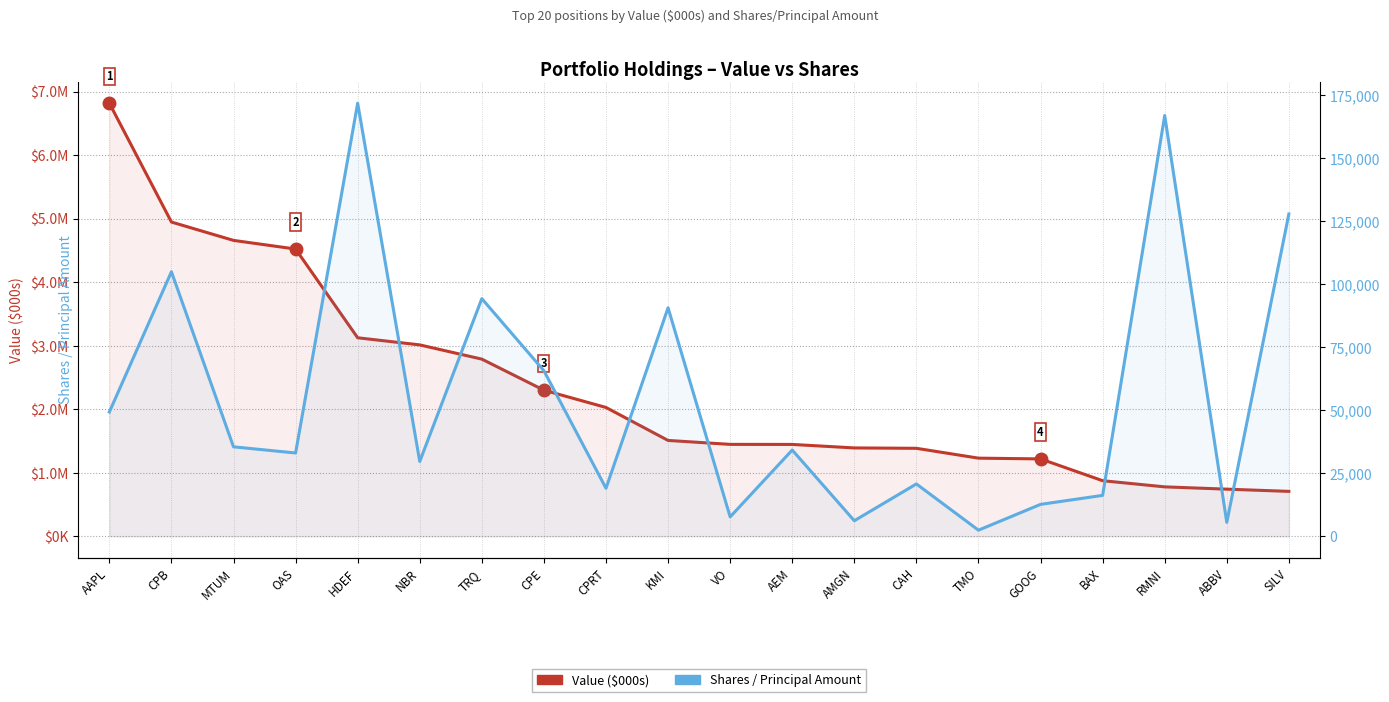

Between CPB and ABBV, which series saw the biggest shift?

Value ($000s)